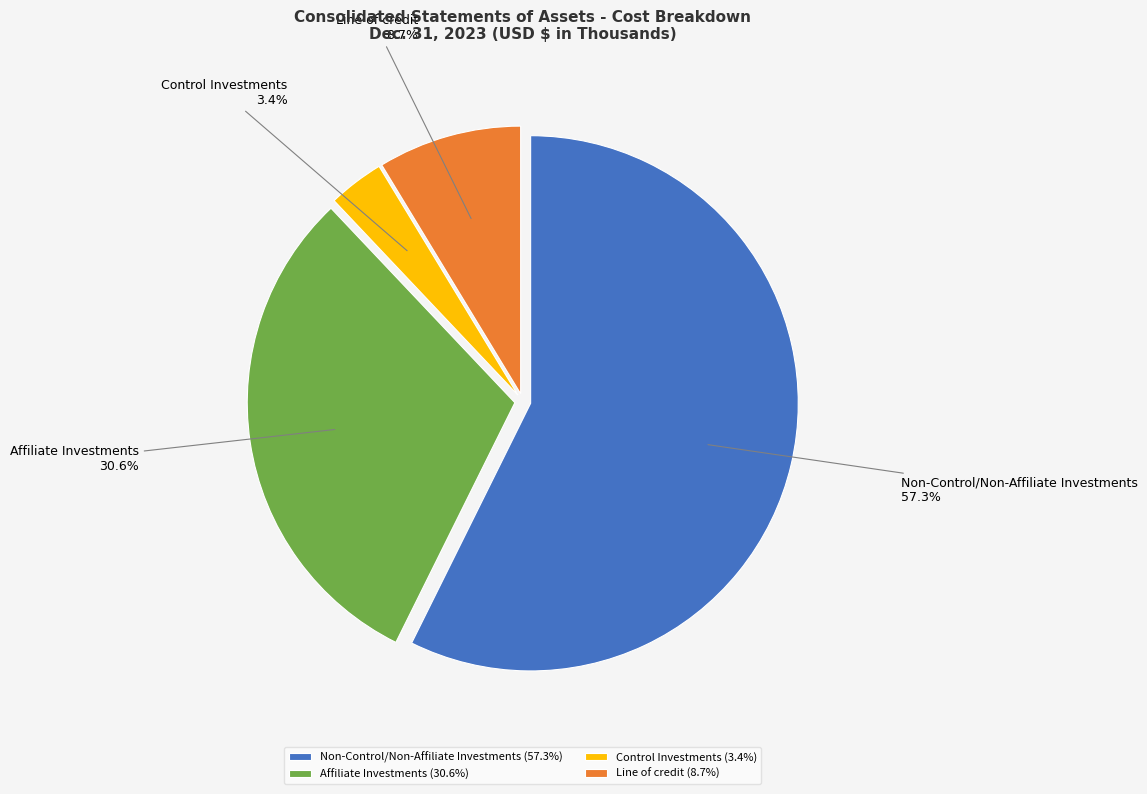

To the nearest percent, what percentage of the pie is Affiliate Investments?

31%